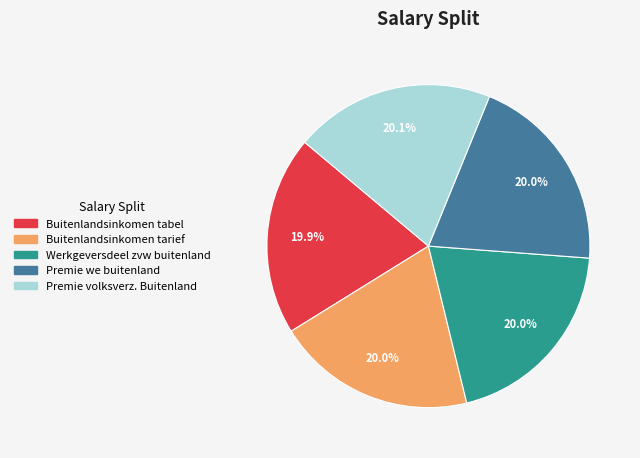

Approximately how many times larger is the value at Buitenlandsinkomen tabel compared to Premie volksverz. Buitenland?

1.0